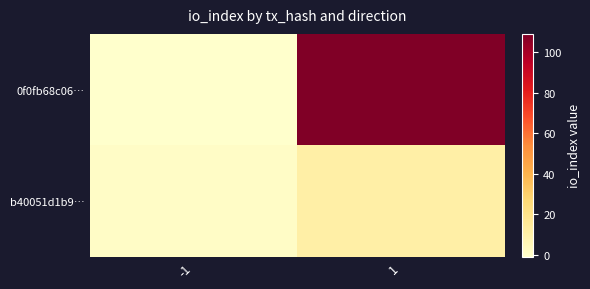

Which series has the largest range (max minus min)?

0f0fb68c06…